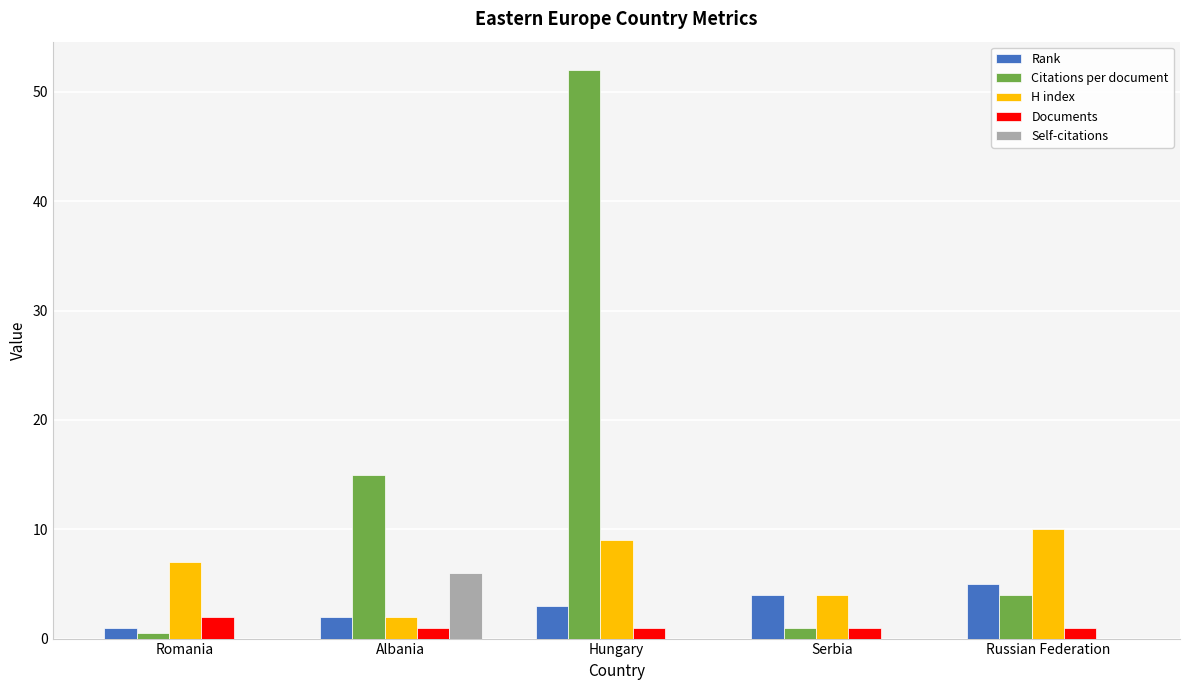

What is the sum of the Rank values at Albania and Serbia?

6.0